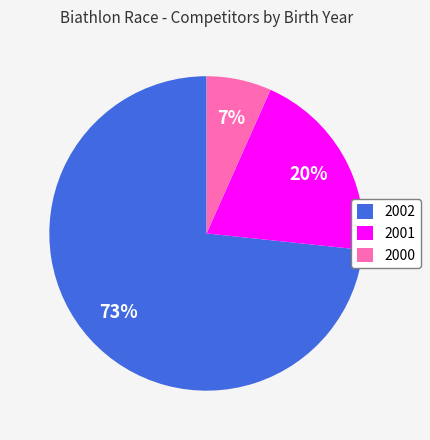

To the nearest percent, what is the combined percentage of 2000 and 2002?

80%